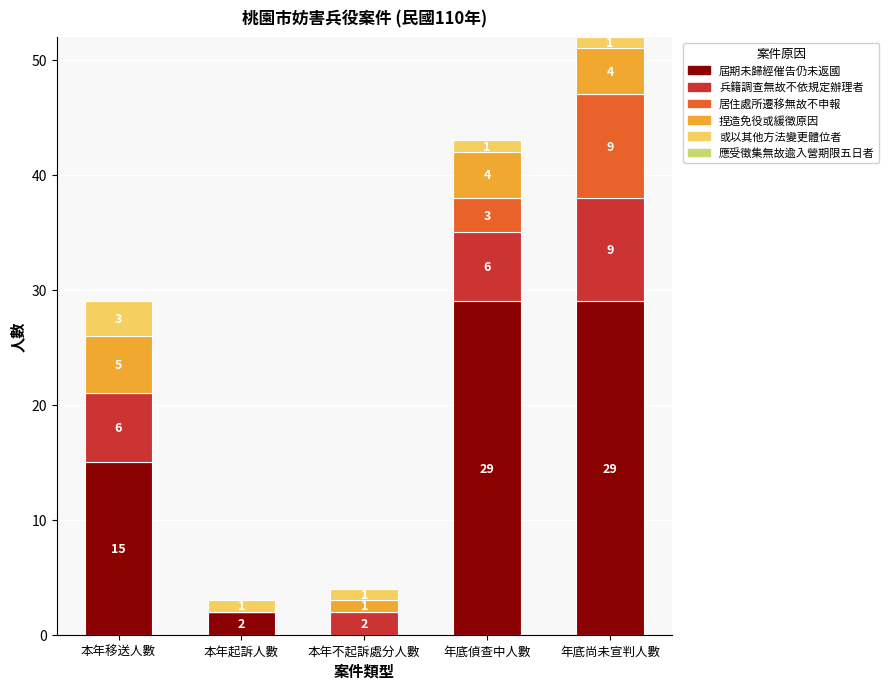

Is it true that 屆期未歸經催告仍未返國 equals 15 at 本年移送人數?

True